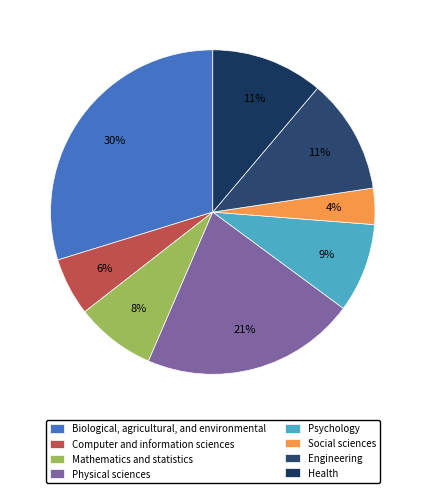

How many segments does this pie chart have?

8